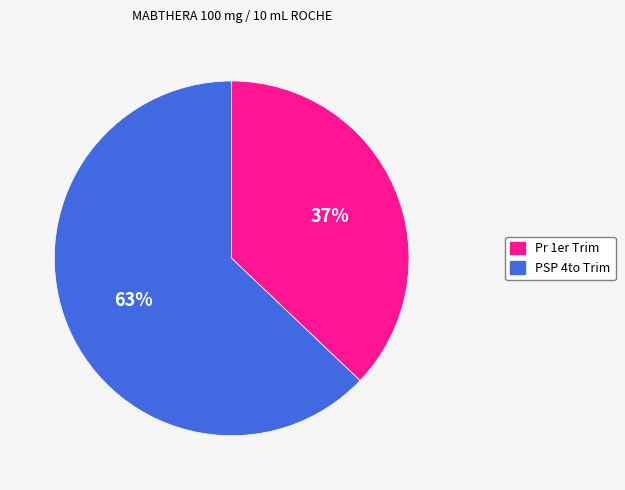

To the nearest percent, what is the average slice percentage?

50%